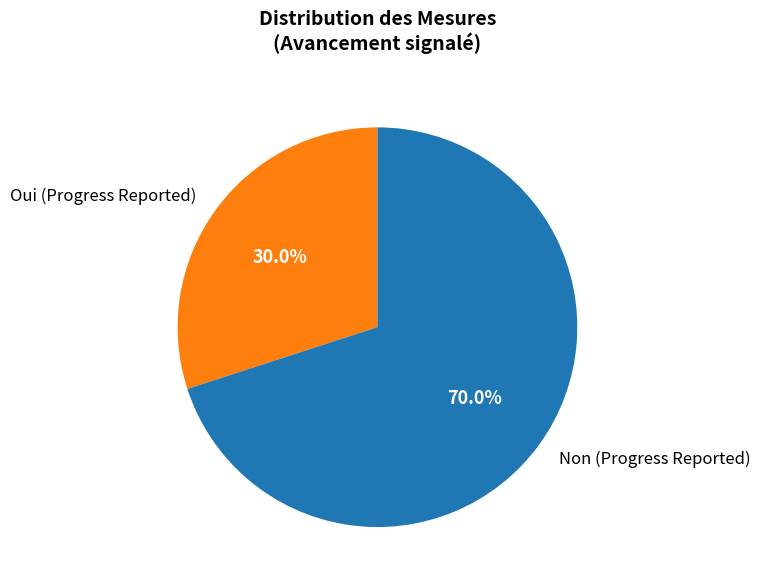

What is the ratio of the value at Non (Progress Reported) to the value at Oui (Progress Reported)?

2.3